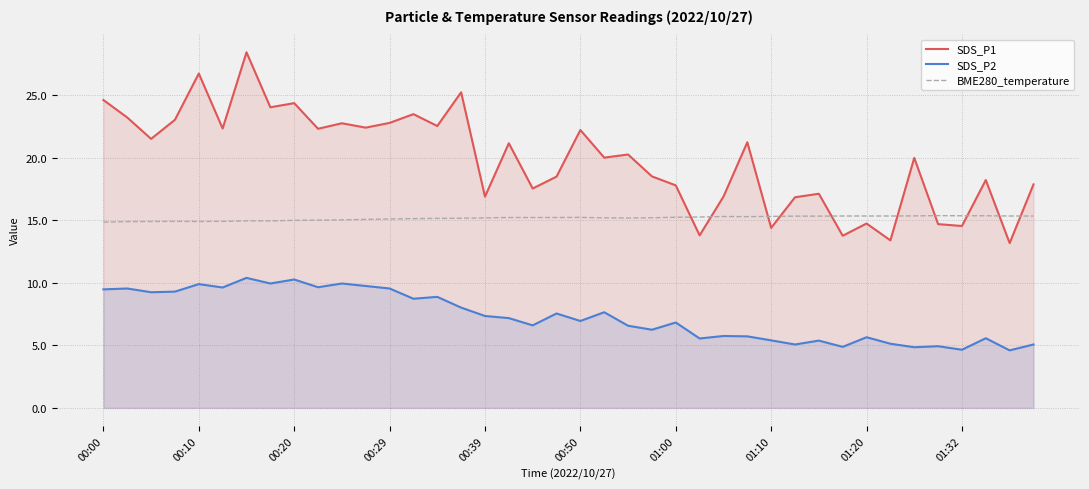

Rank the series by their maximum value, from highest to lowest.

SDS_P1, BME280_temperature, SDS_P2